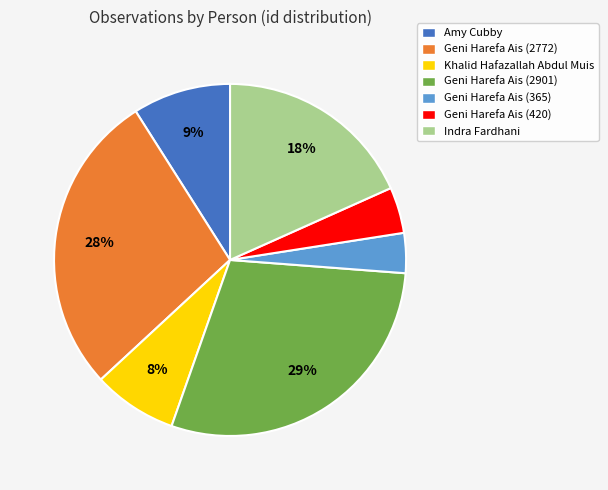

To the nearest percent, what portion does Geni Harefa Ais (365) represent?

4%